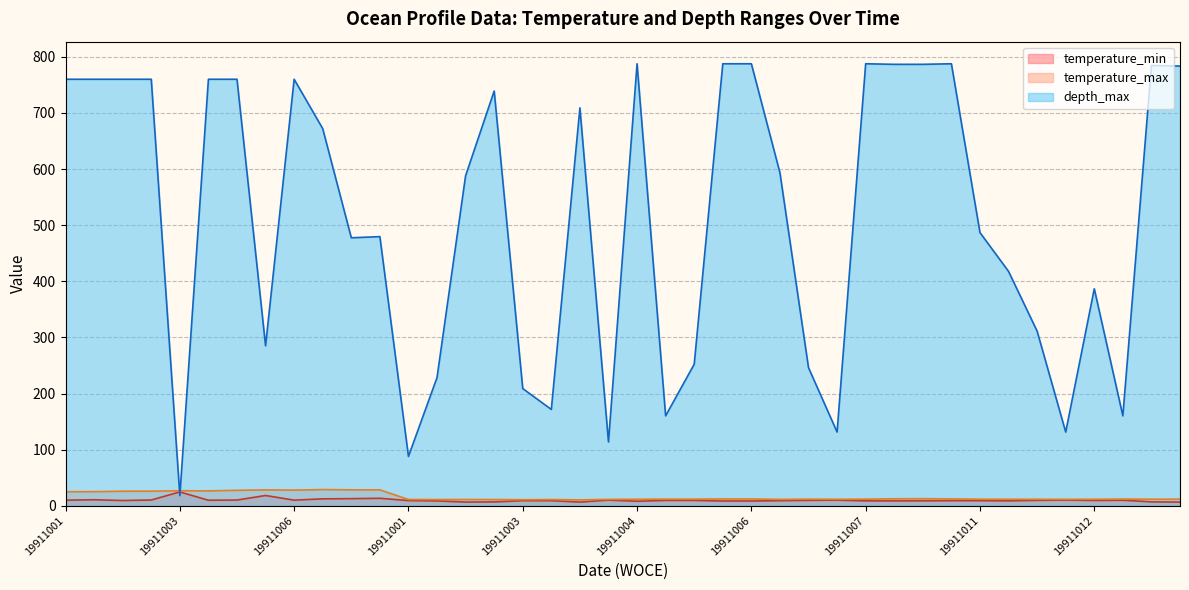

Does the chart display data point markers on the line(s)?

No